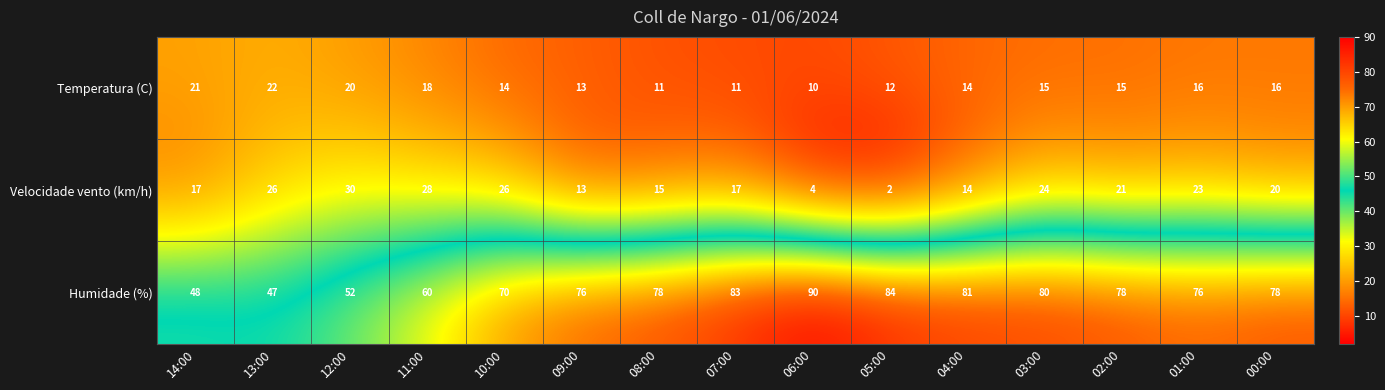

Is it true that Velocidade vento (km/h) equals 28 at 11:00?

True